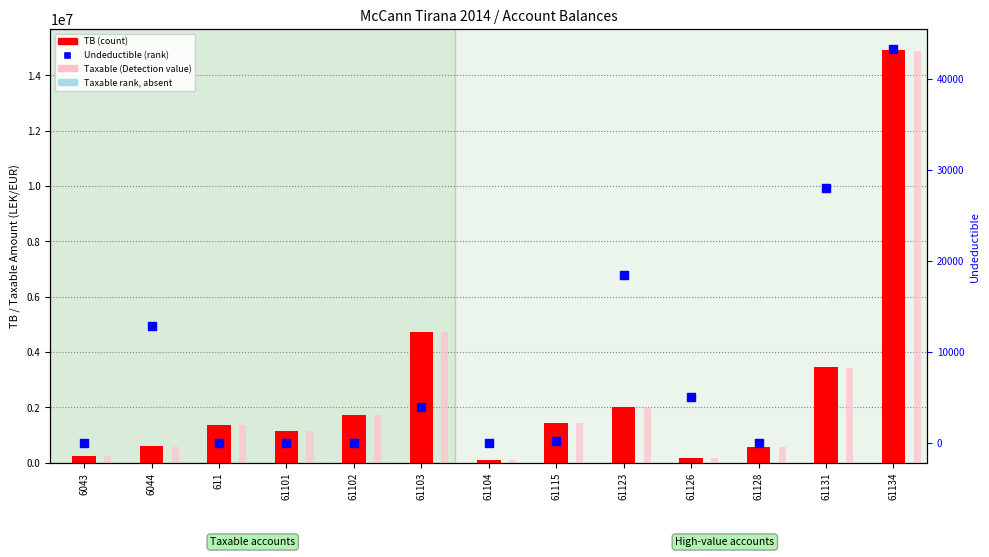

At how many categories does at least one series exceed 10472719?

1